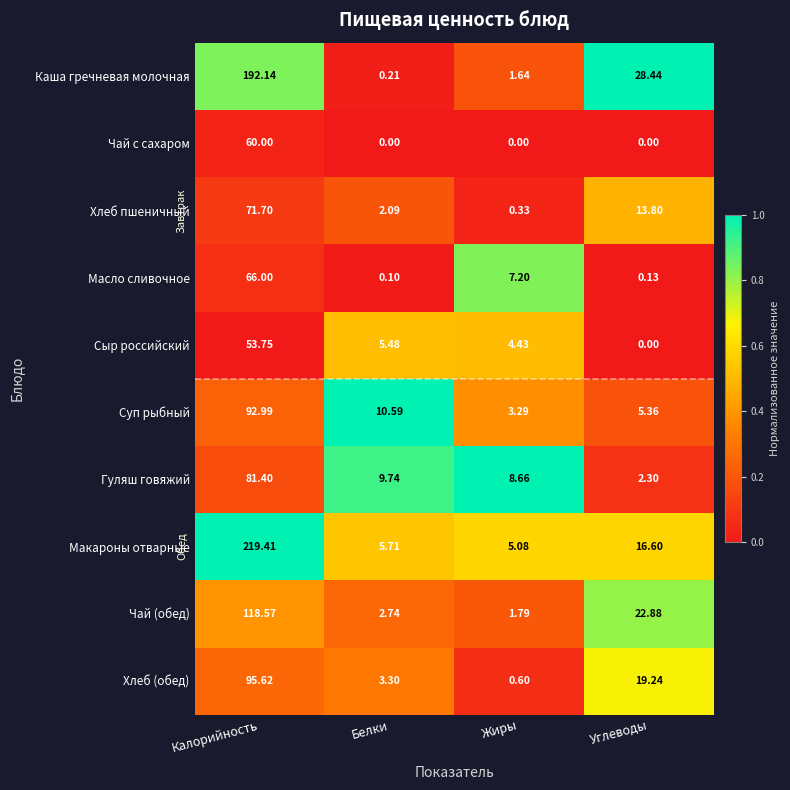

At how many categories does at least one series exceed 0?

4